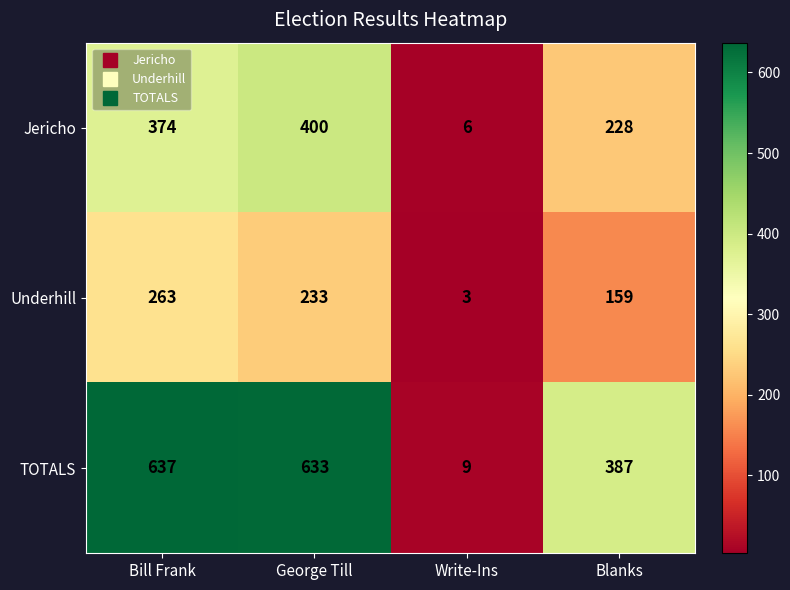

At Bill Frank, list the series in order from smallest to largest.

Underhill, Jericho, TOTALS